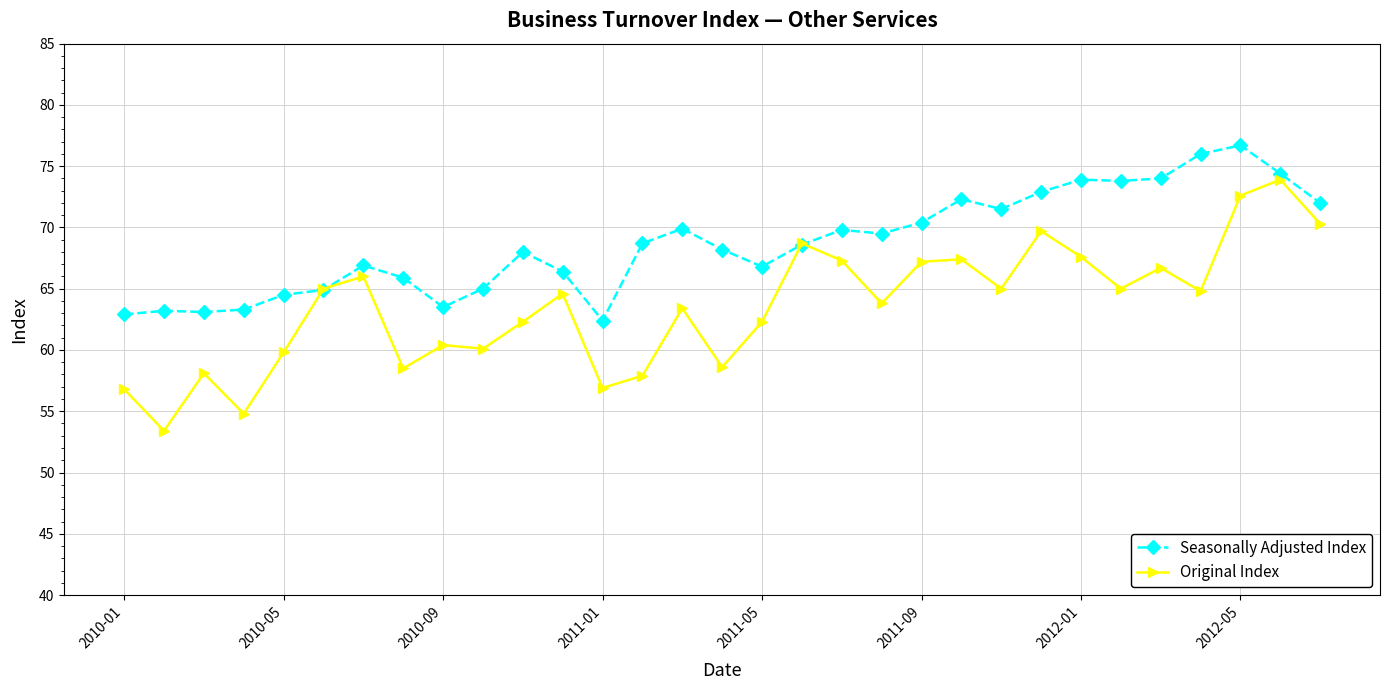

Which series has the largest range (max minus min)?

Original Index